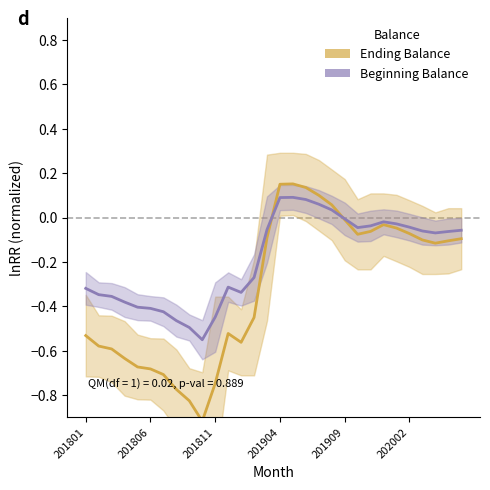

True or false: Ending Balance has more than 0 interior local peaks.

True